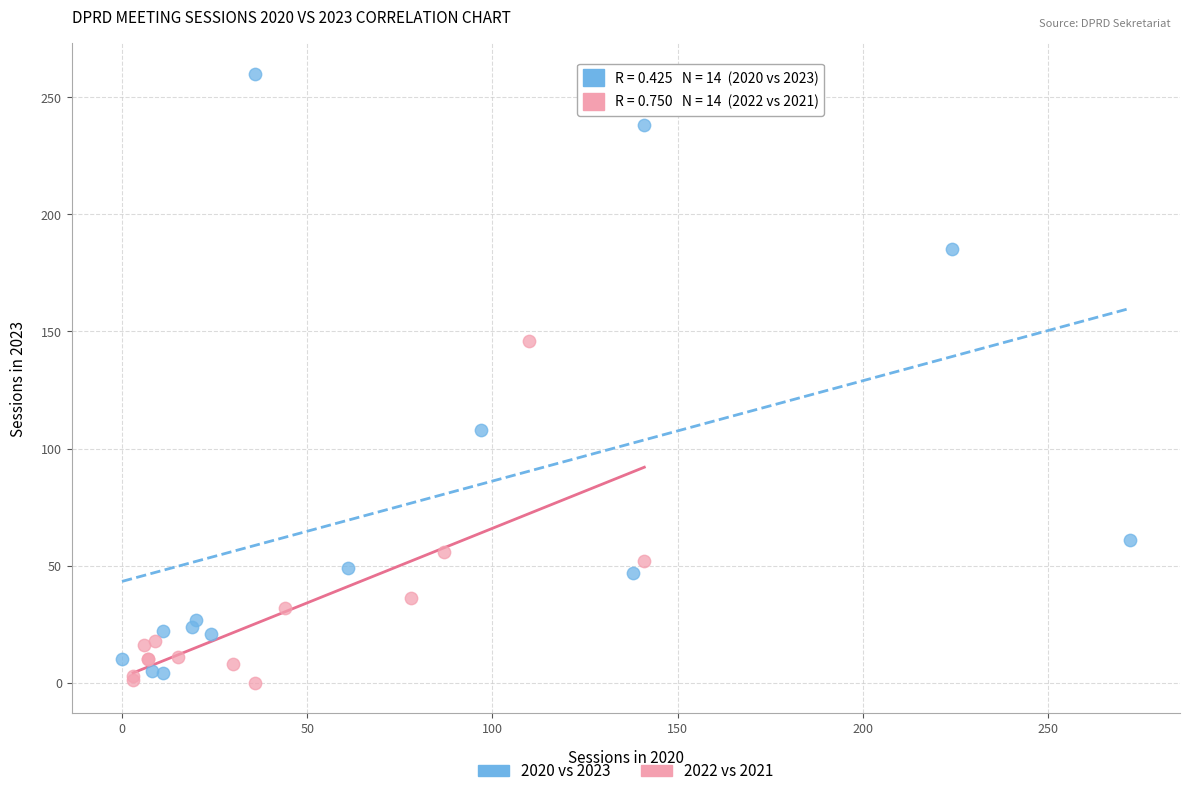

Which series reaches the maximum Y coordinate?

2020 vs 2023